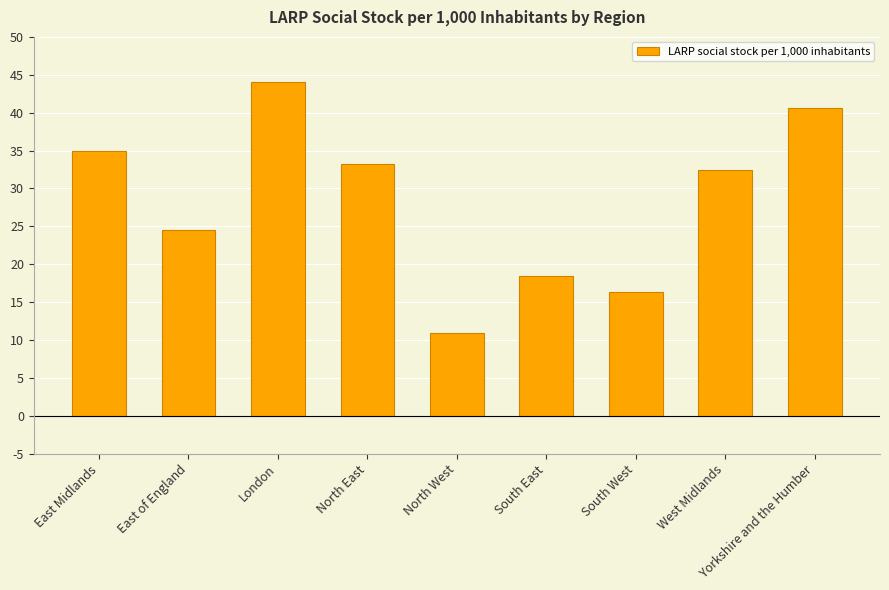

What is the smallest value displayed?

11.0